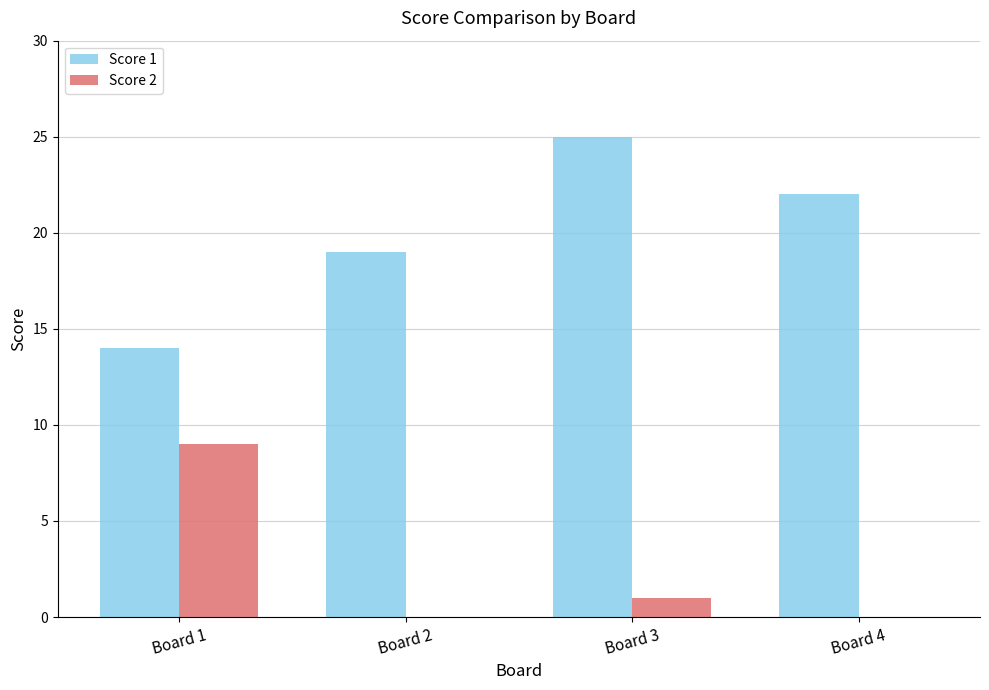

Is the value of Score 2 at Board 4 greater than the value of Score 1 at Board 2?

No